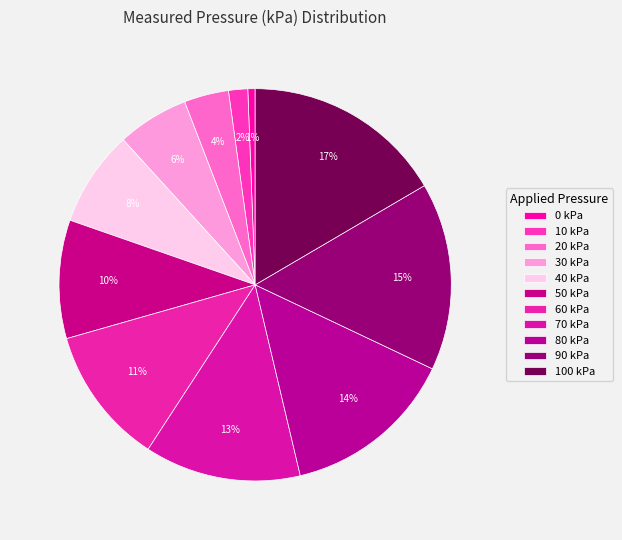

To the nearest percent, what is the difference between the largest and smallest slice percentages?

16%